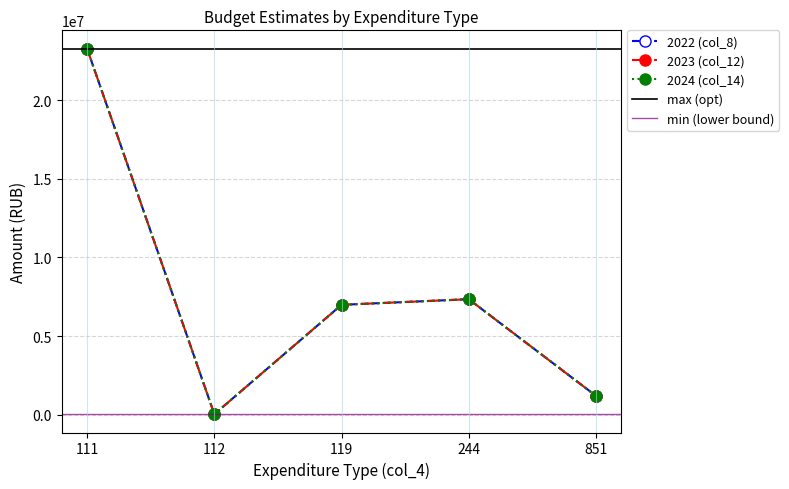

Is it true that 2024 (col_14) equals 9731491.4 at 119?

False